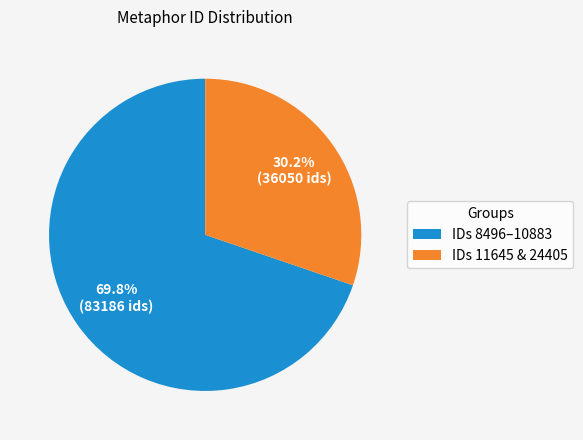

Rank the categories by value from lowest to highest.

IDs 11645 & 24405, IDs 8496–10883